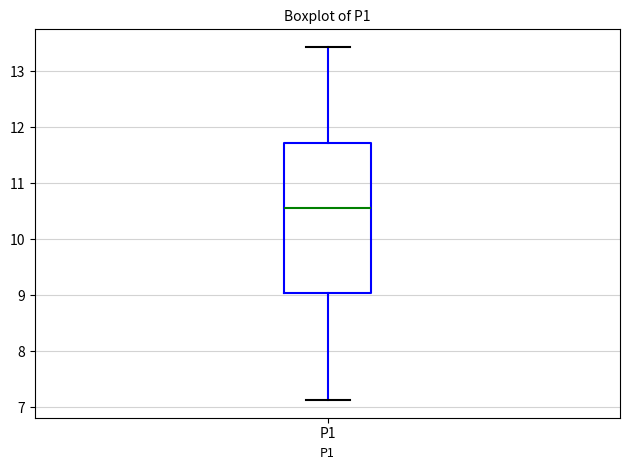

Read this box plot against the y-axis: the position of the median line, the range covered by the box, and the ends of both whiskers. The values are not printed on the chart, so give them approximately, as read against the axis.

median 10.6, box 9.0 to 11.7, whiskers 7.1 to 13.4